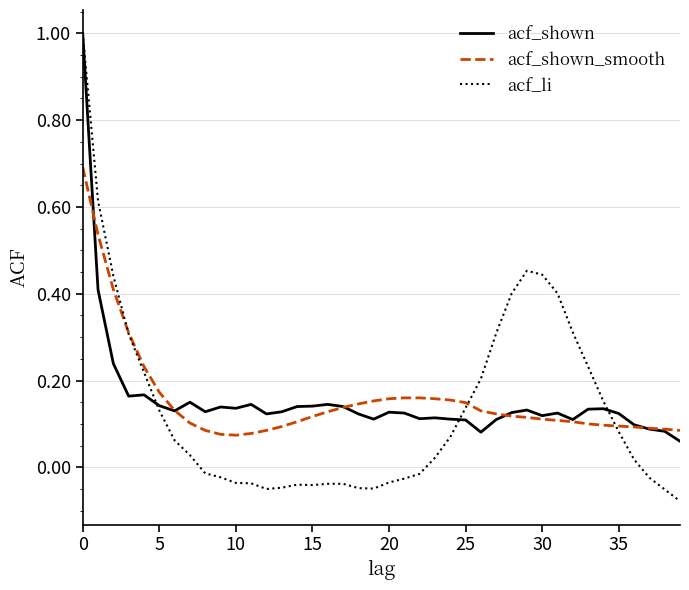

What is the greatest value displayed?

1.0